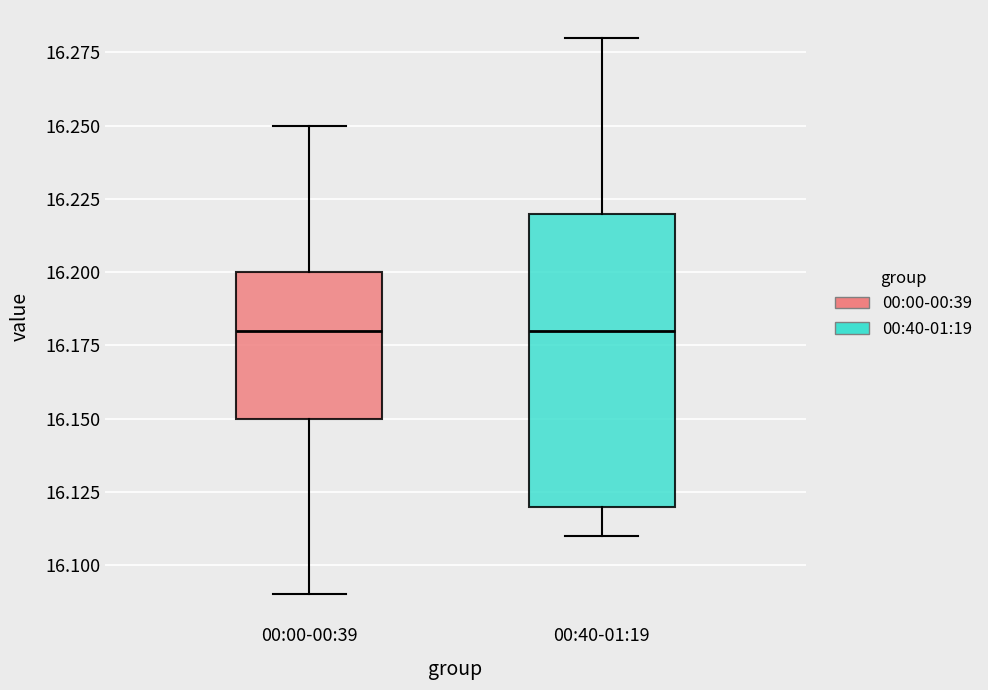

Which box is the tallest, from its lower edge to its upper edge?

00:40-01:19